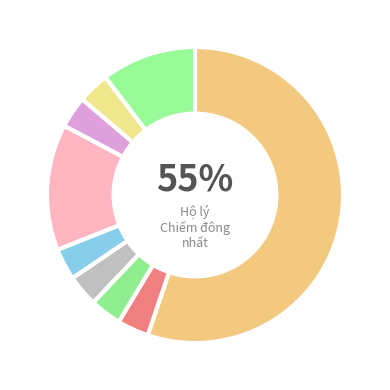

Count the number of slices in the pie.

9